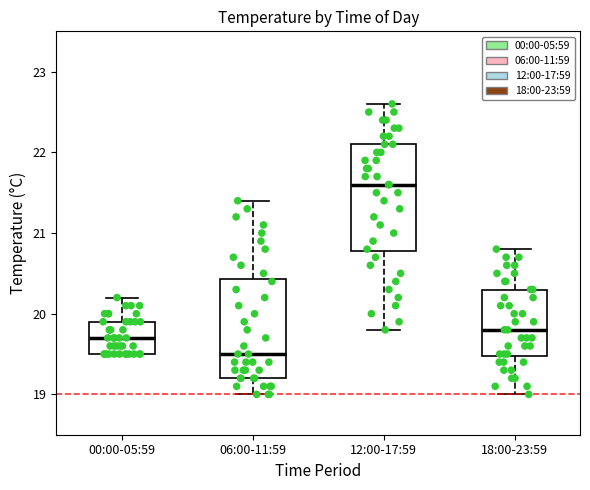

Where is the lower edge of the box for 00:00-05:59 on the y-axis? The values are not printed on the chart, so give them approximately, as read against the axis.

19.5